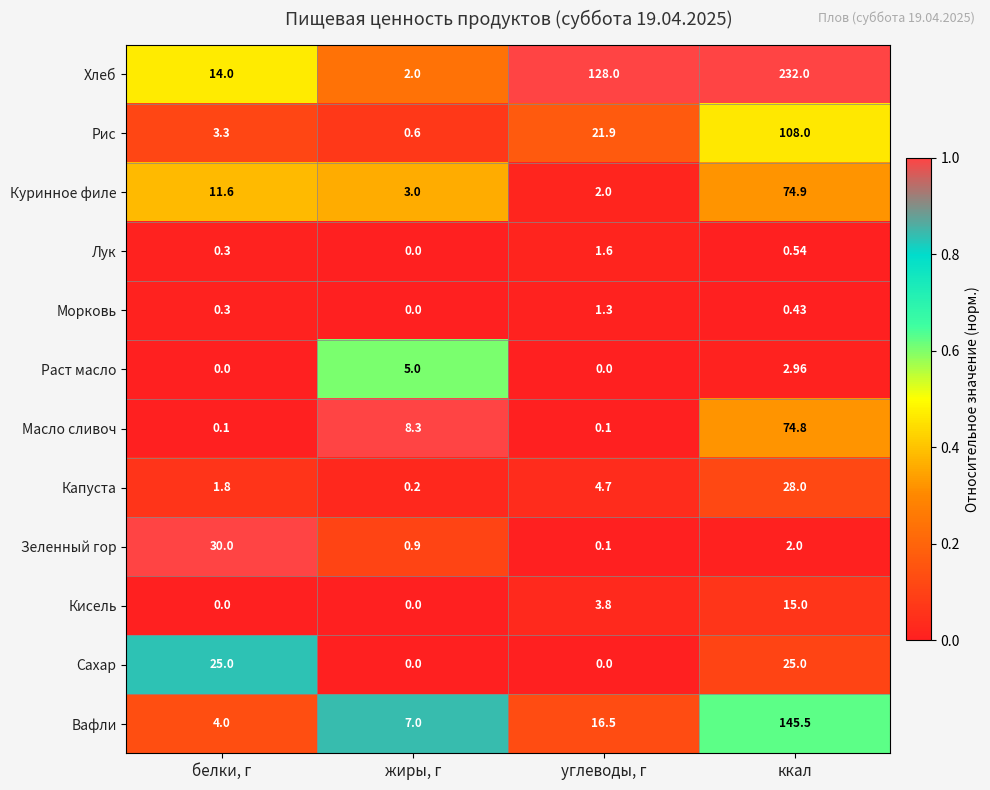

Which series has the largest total across all categories?

Хлеб